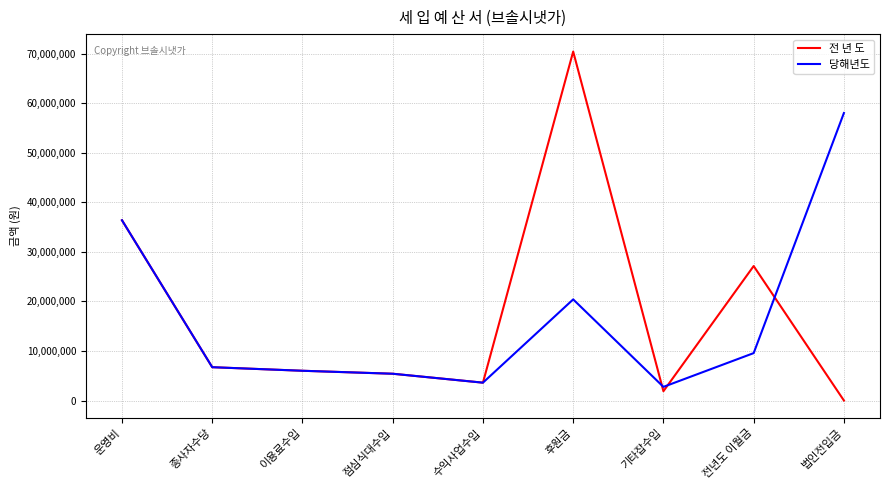

Which category has the highest value in the 당해년도 series?

법인전입금